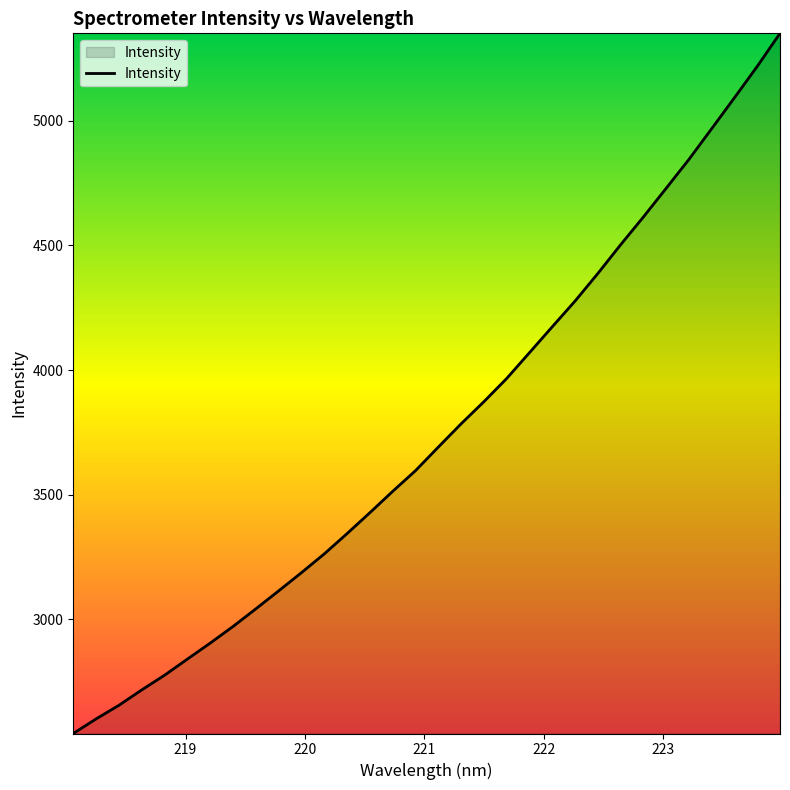

What is the difference between the maximum and minimum values?

2807.5